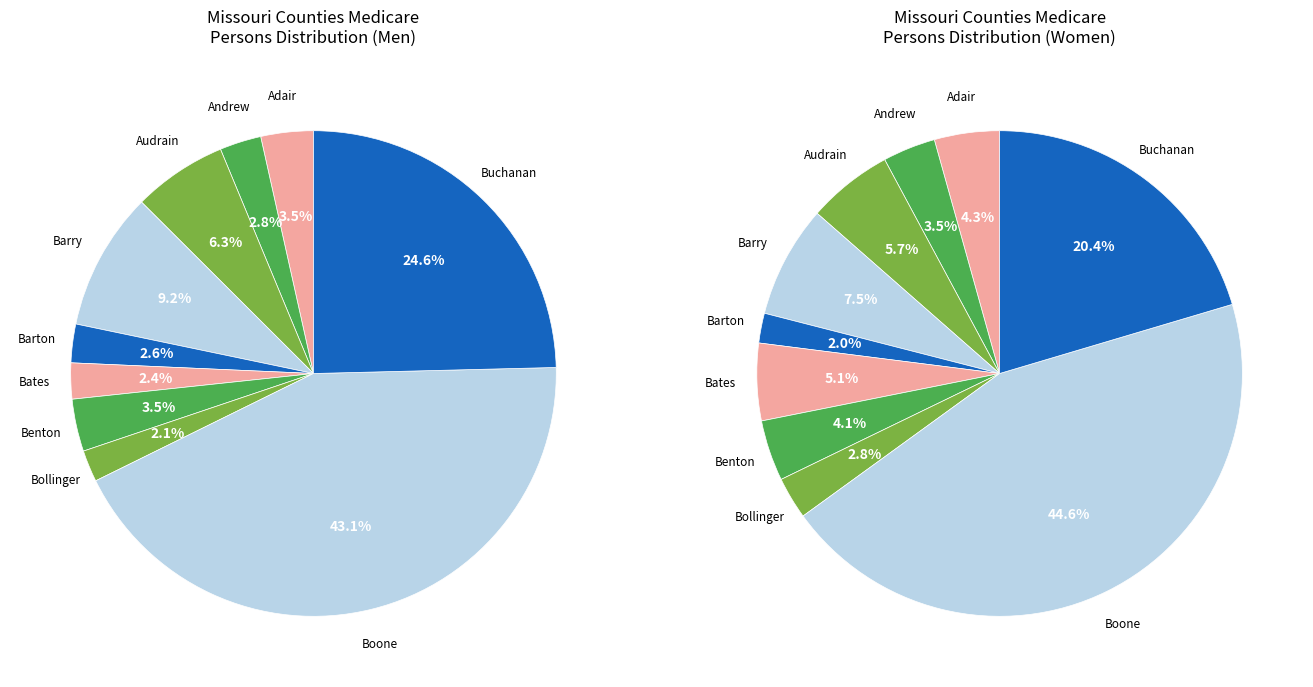

What is the change in value from Adair to Benton?

-326